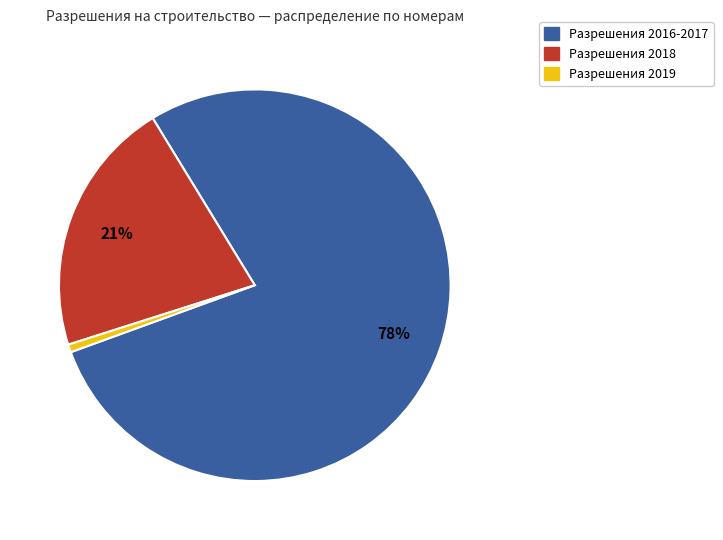

Is there a majority slice in this chart?

Yes